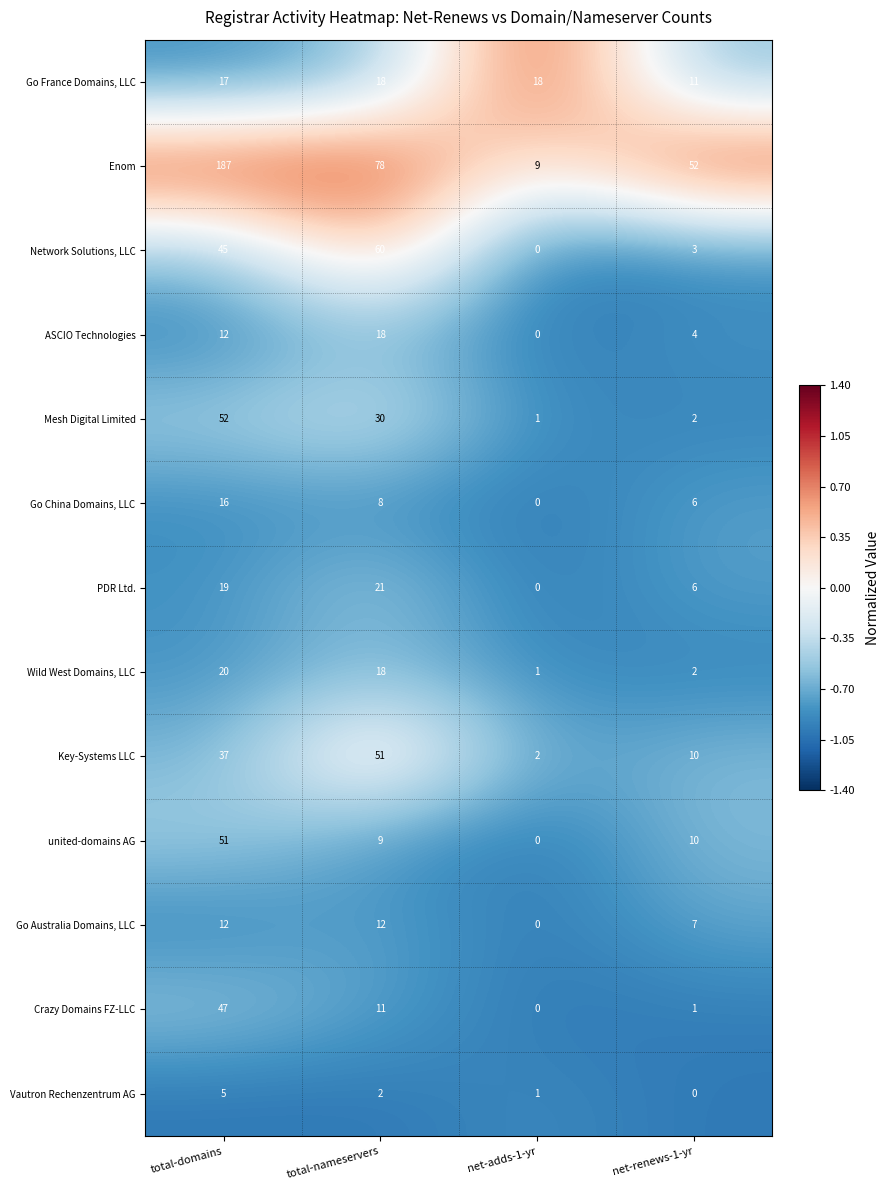

Is it true that Wild West Domains, LLC equals 29 at total-nameservers?

False